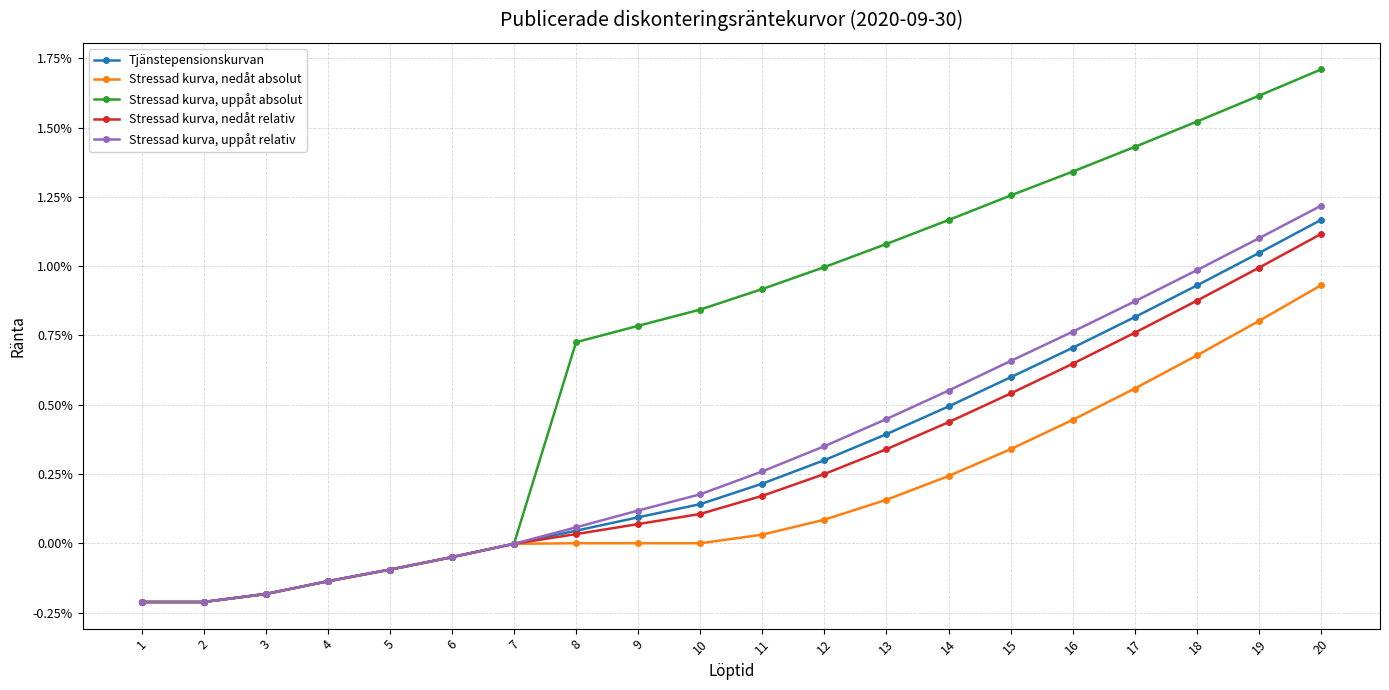

The Stressad kurva, uppåt relativ series shows -0.0 at 3. True or false?

False